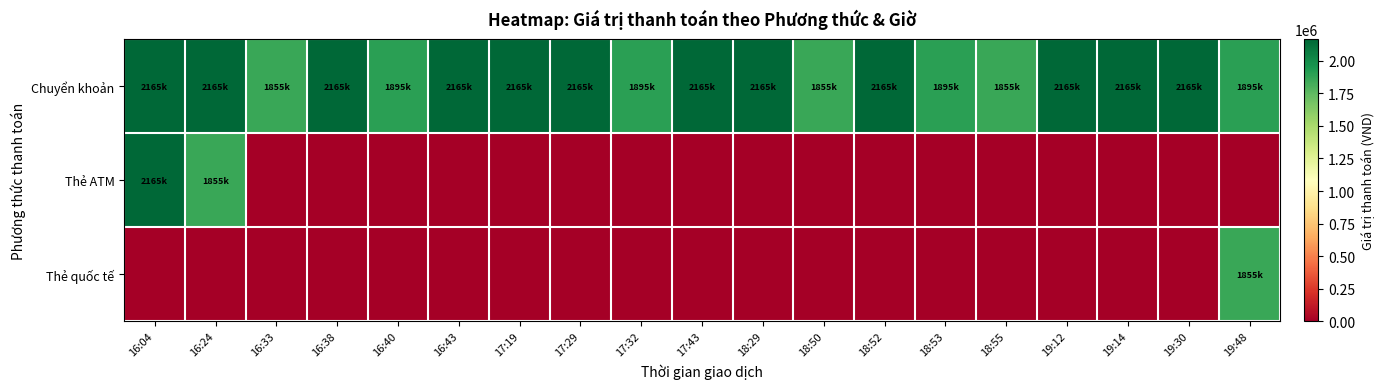

Which label corresponds to the largest value in the chart?

16:04